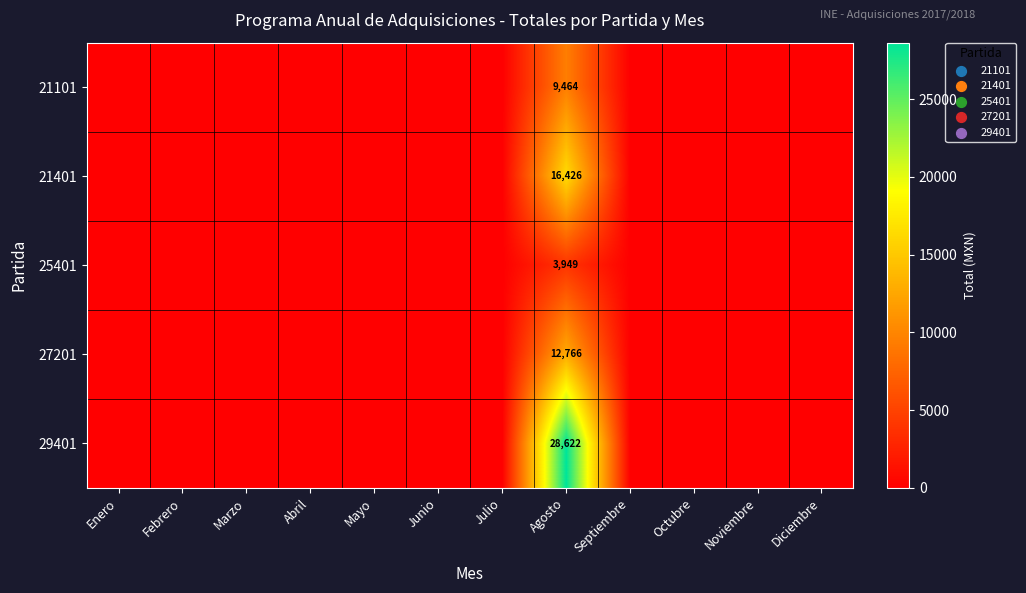

Is it true that 21401 equals 9061 at Agosto?

False